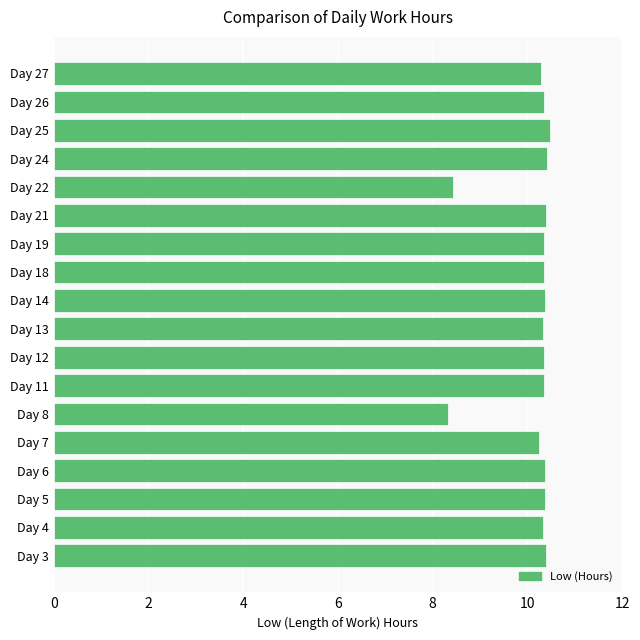

What is the difference between the second highest and second lowest values?

2.0